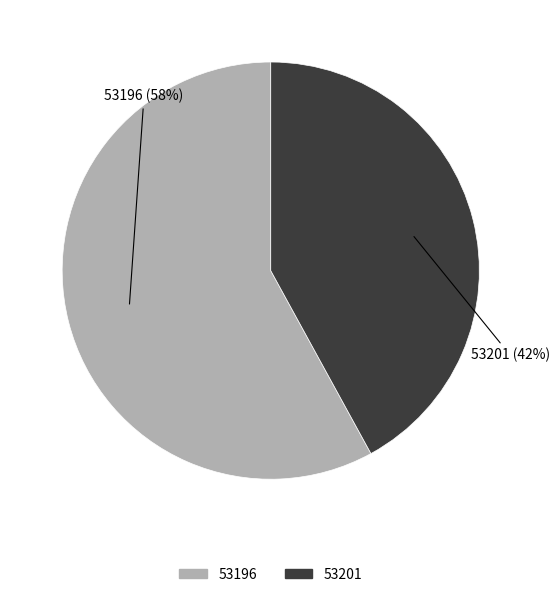

Rank the categories by value from highest to lowest.

53196, 53201